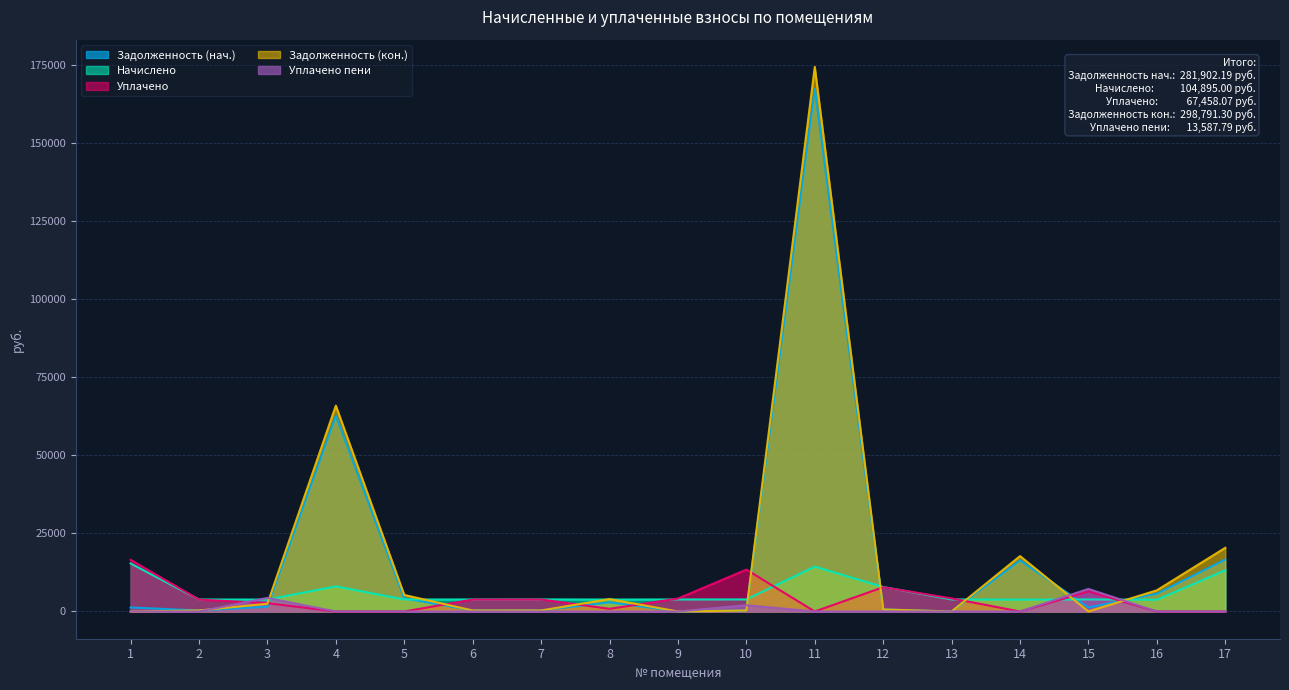

Which series ends up on top after the final intersection of Задолженность (нач.) and Уплачено?

Задолженность (нач.)